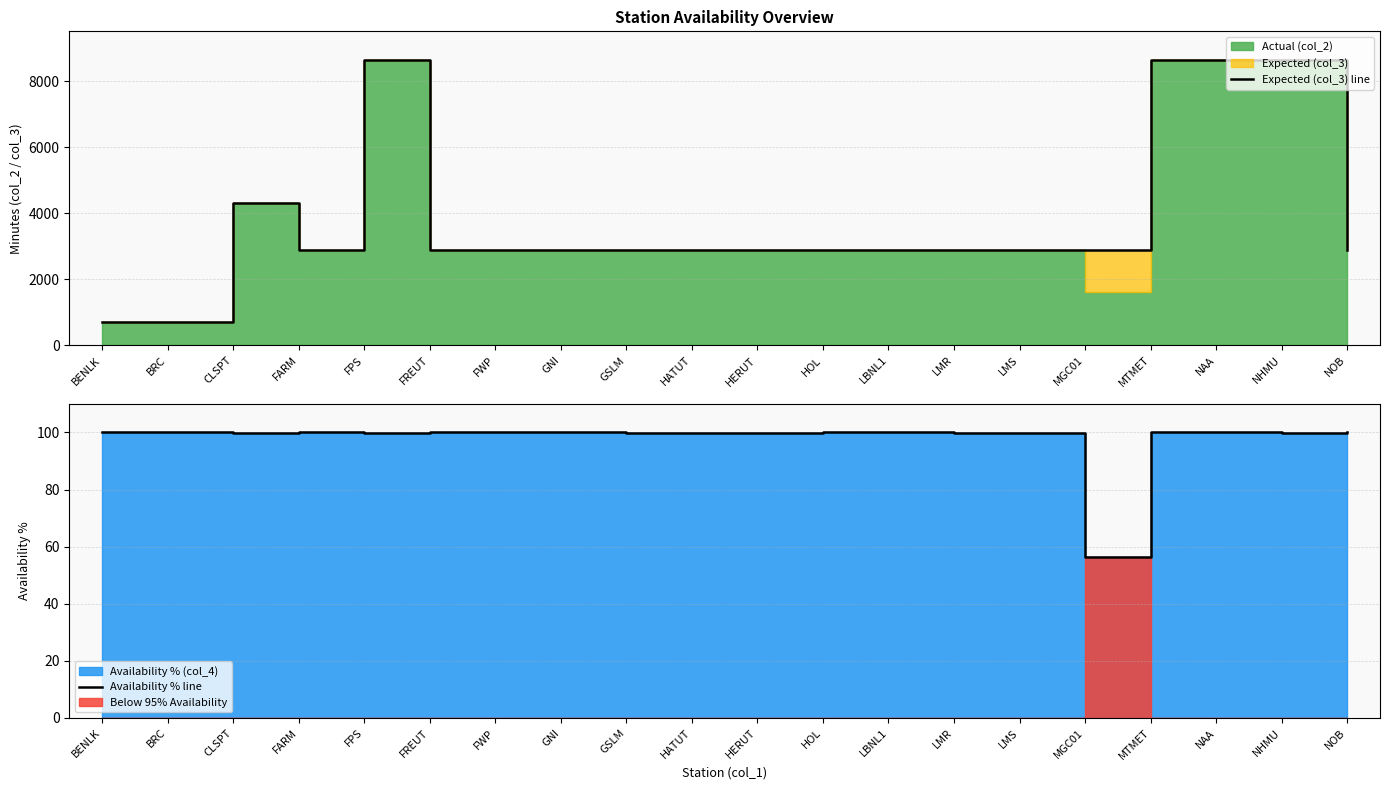

Is it true that Expected (col_3) line equals 5087.5 at GNI?

False